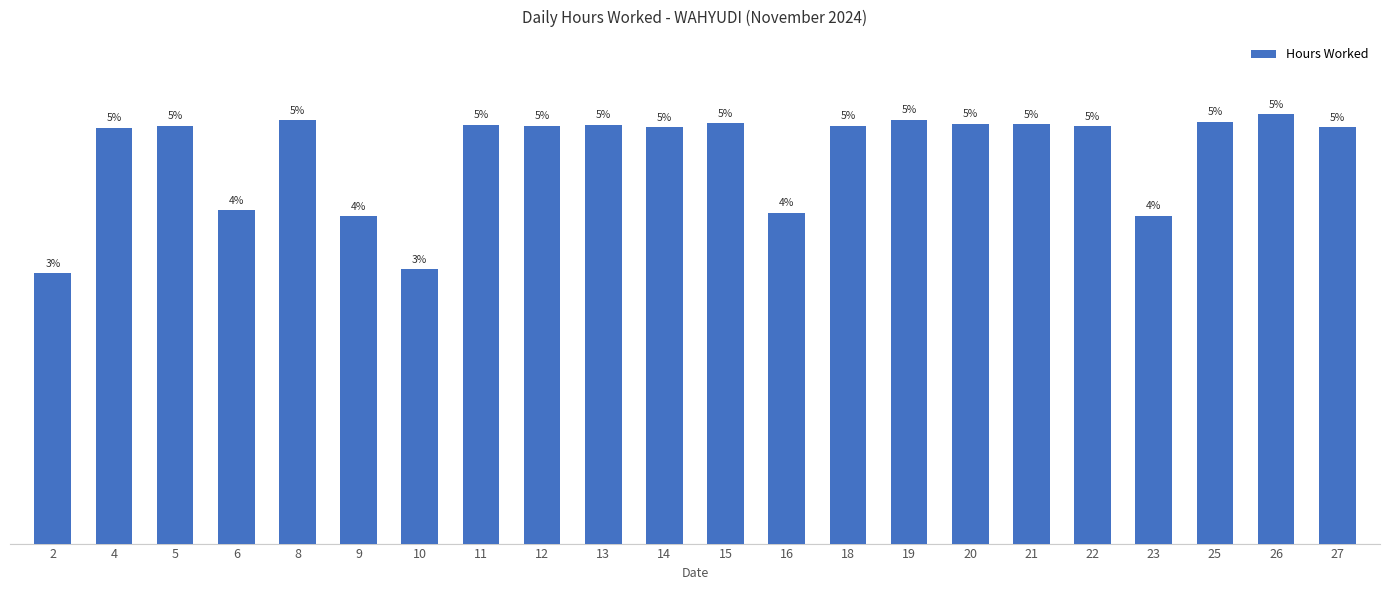

Are the bars horizontal?

No